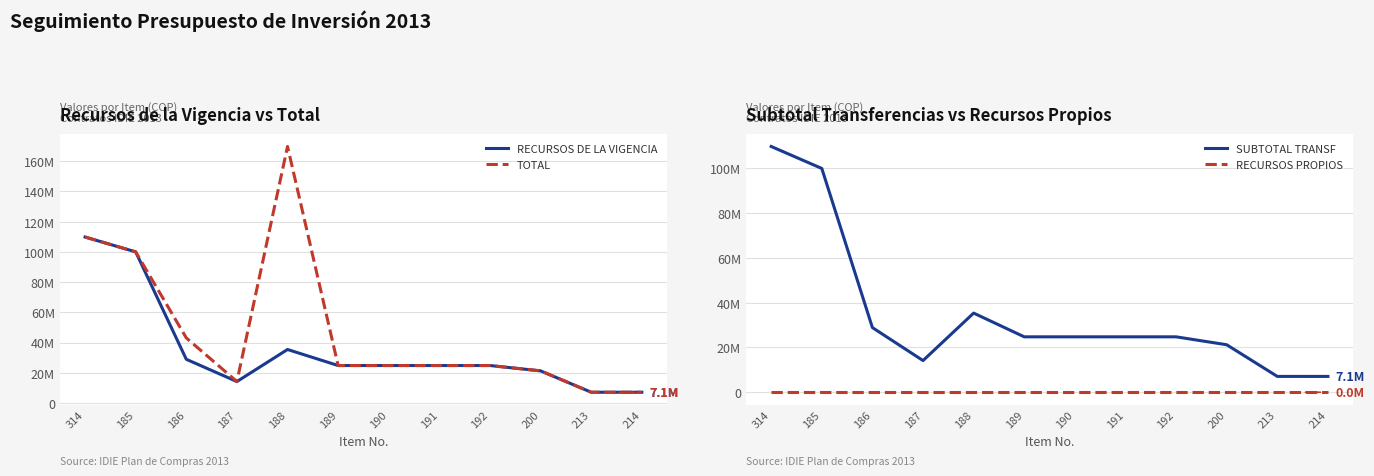

Where is the first local maximum for SUBTOTAL TRANSF?

188